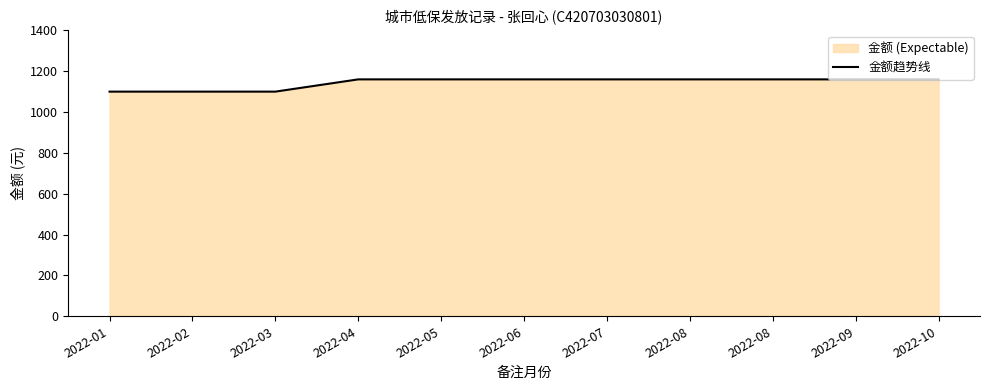

How many lines are shown in the chart?

1